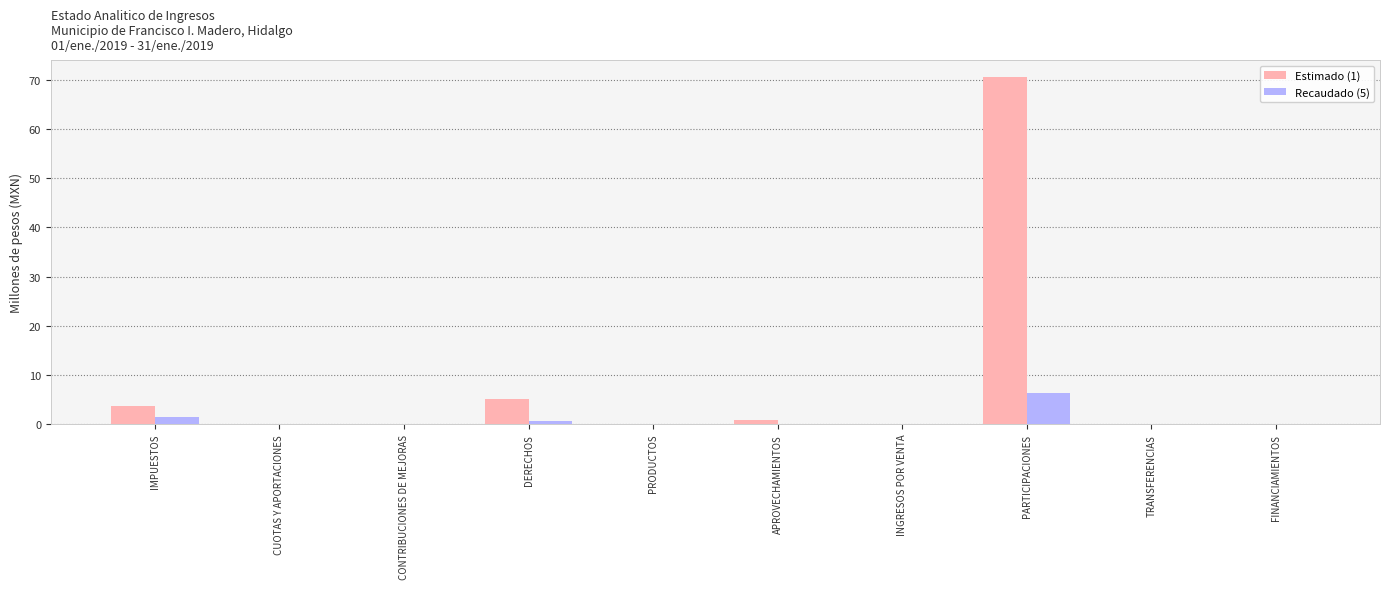

The value of Recaudado (5) at PRODUCTOS is 0.0. True or false?

True